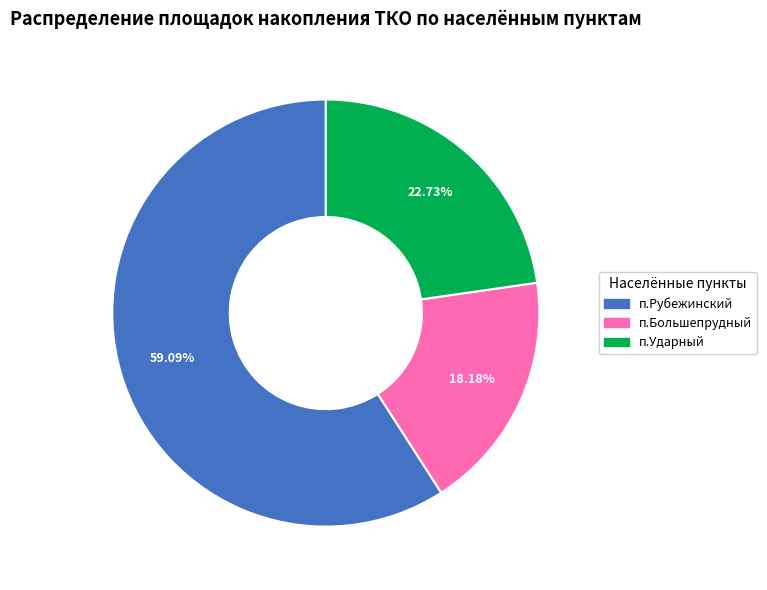

Between п.Большепрудный and п.Рубежинский, which is larger?

п.Рубежинский